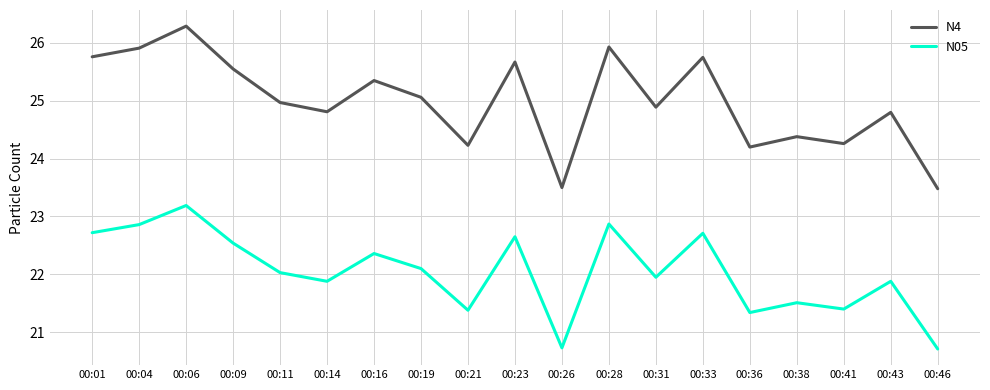

Where is the first local minimum for N05?

00:14